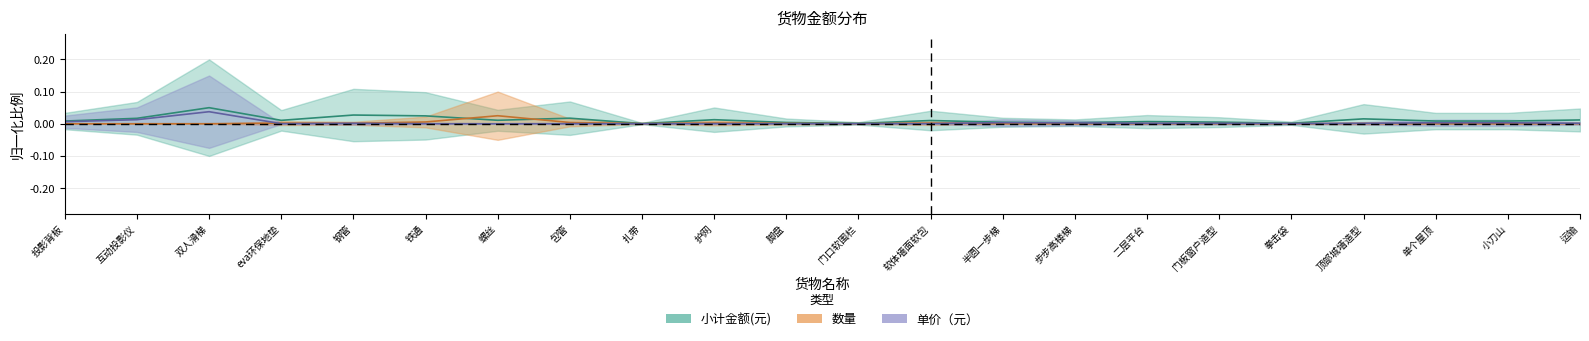

The value of 小计金额(元) at 脚盘 is 0.0. True or false?

True